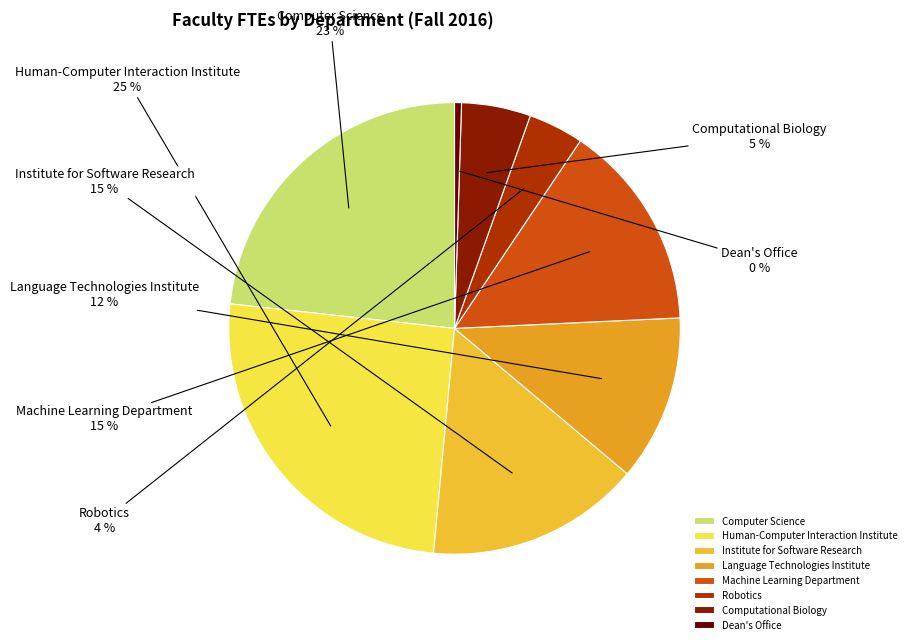

Does Institute for Software Research account for over 50% of the chart?

No